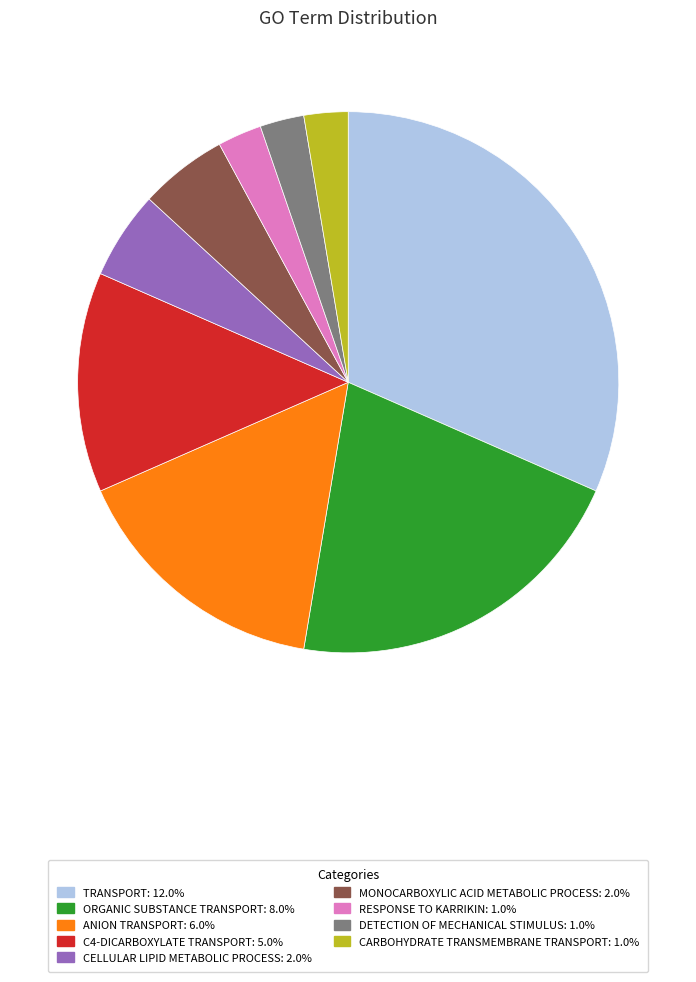

Is there a majority slice in this chart?

No